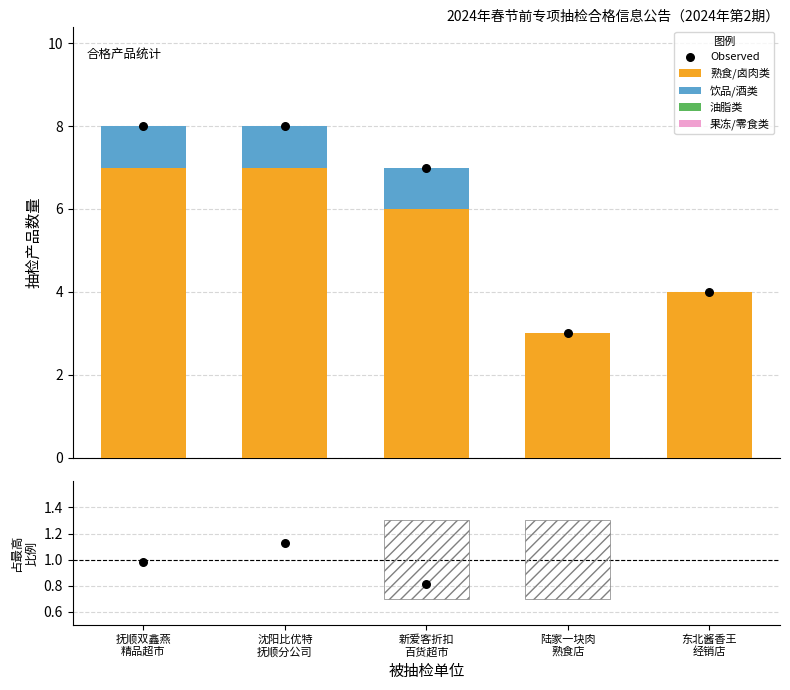

Which series reaches the minimum Y coordinate?

饮品/酒类